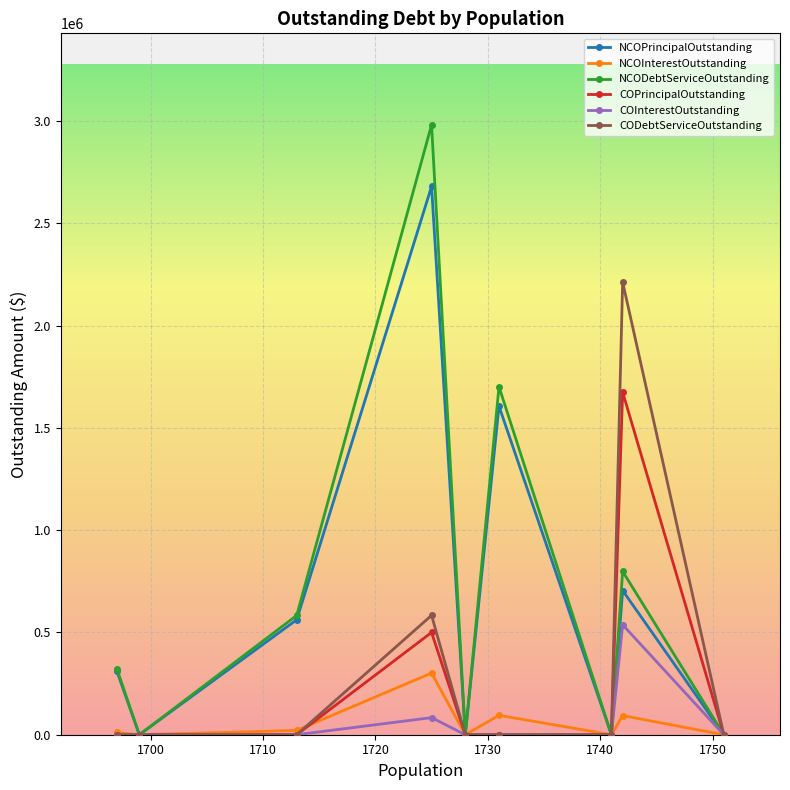

Which series has the largest total across all categories?

NCODebtServiceOutstanding